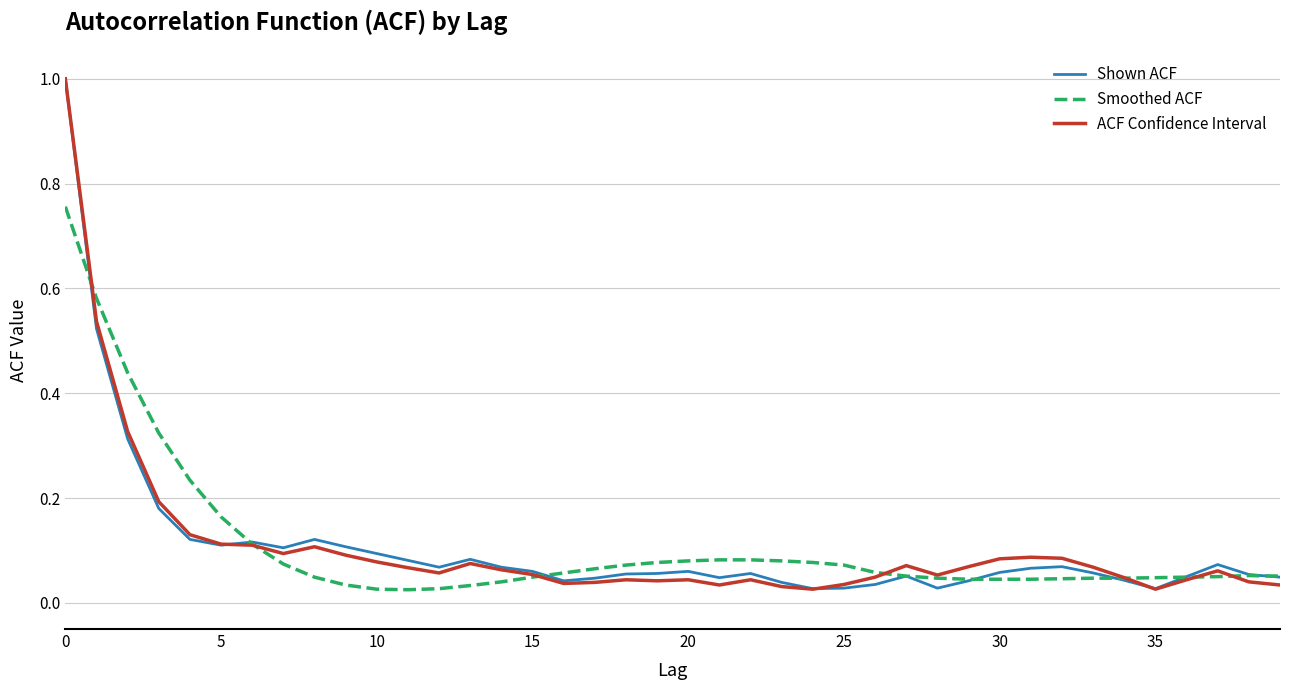

What is the maximum value shown in the chart?

1.0